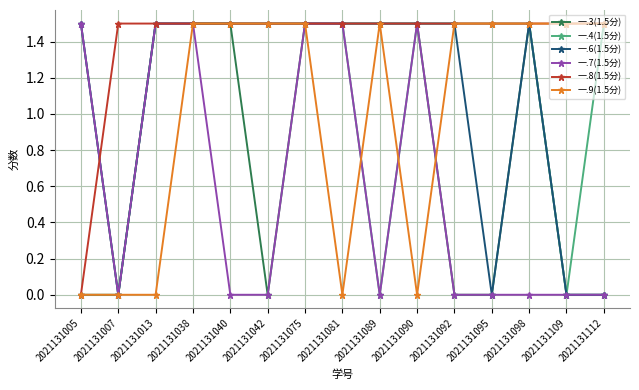

What is the approximate value of 一.6(1.5分) at 2021131013?

1.5